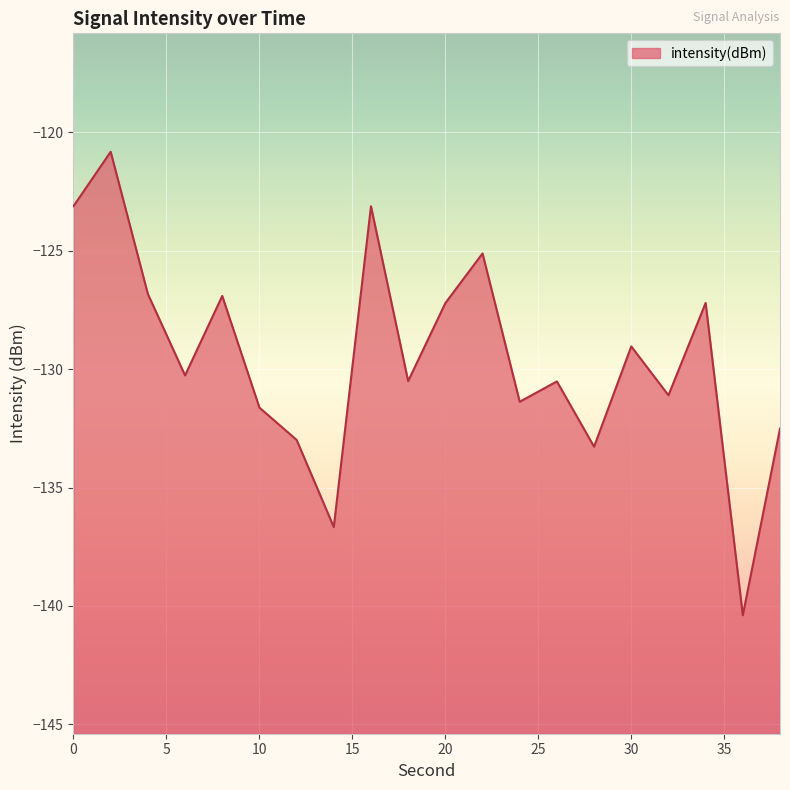

What is the value of the 1st point from the left?

-123.1